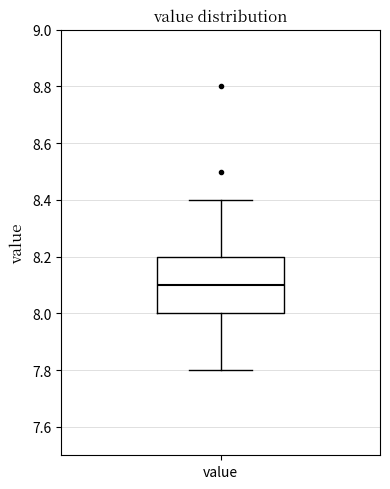

Where is the lower edge of the box for value on the y-axis? The values are not printed on the chart, so give them approximately, as read against the axis.

8.0